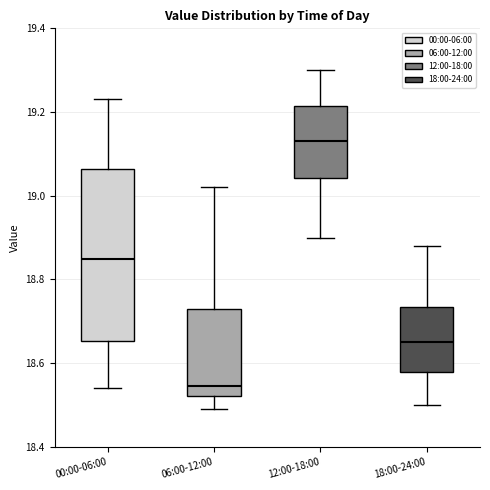

Which box is the tallest, from its lower edge to its upper edge?

00:00-06:00